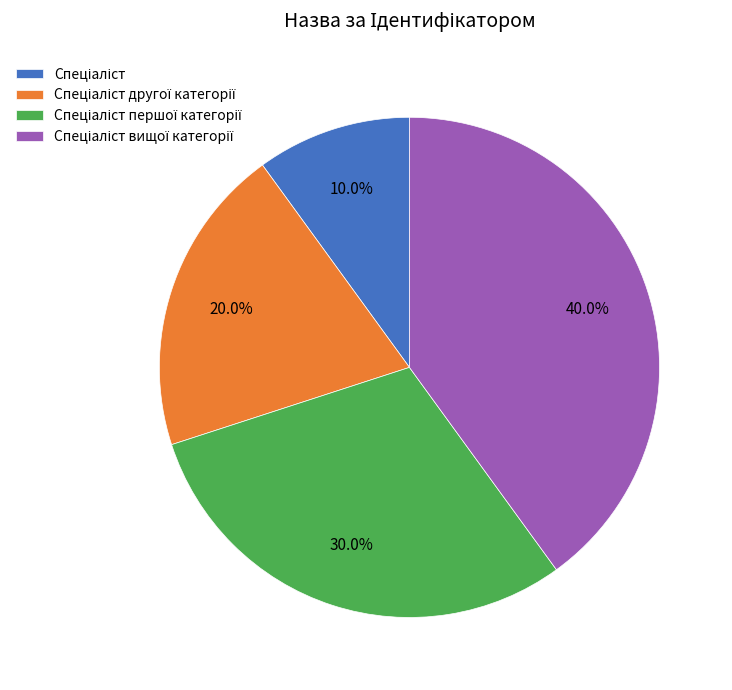

Does any single category account for the majority?

No